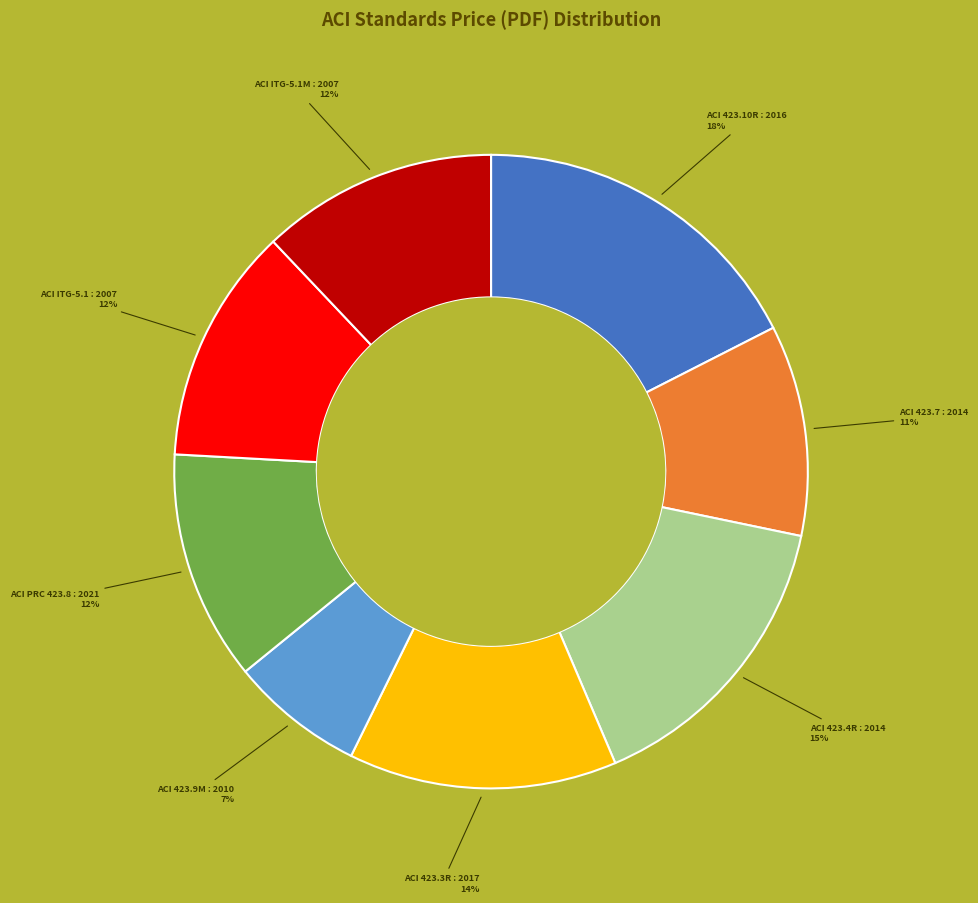

To the nearest percent, what is the average slice percentage?

12%